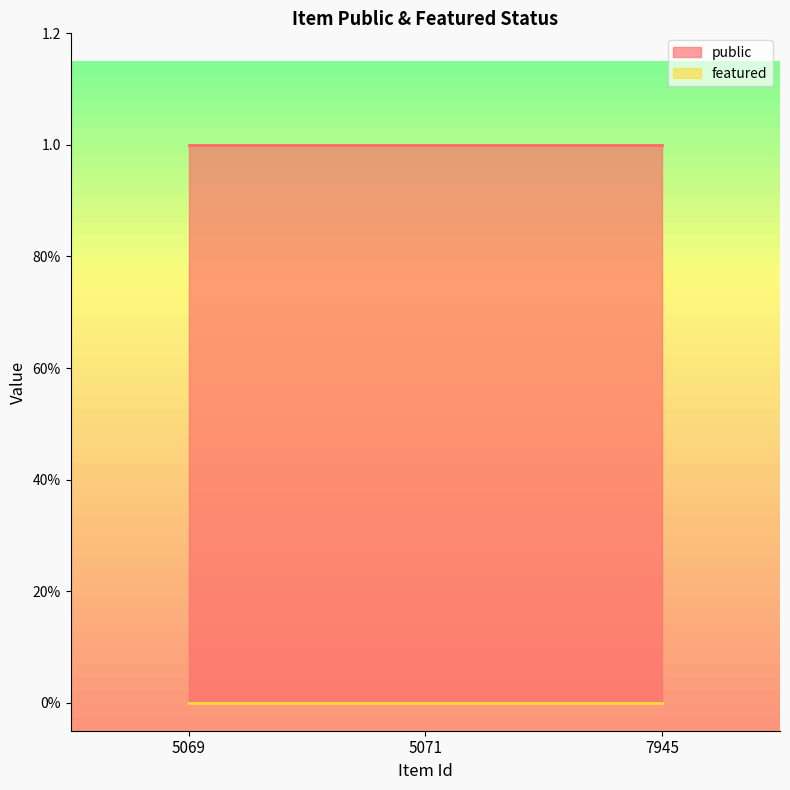

What is the approximate value of public at 5071?

1